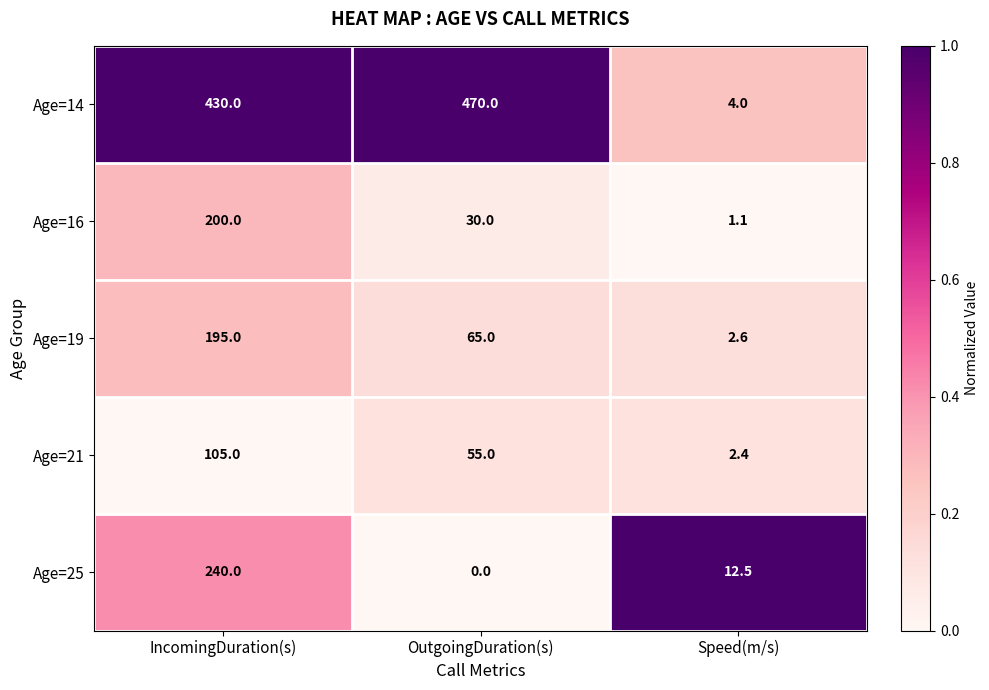

The Age=14 series shows 4.0 at Speed(m/s). True or false?

True